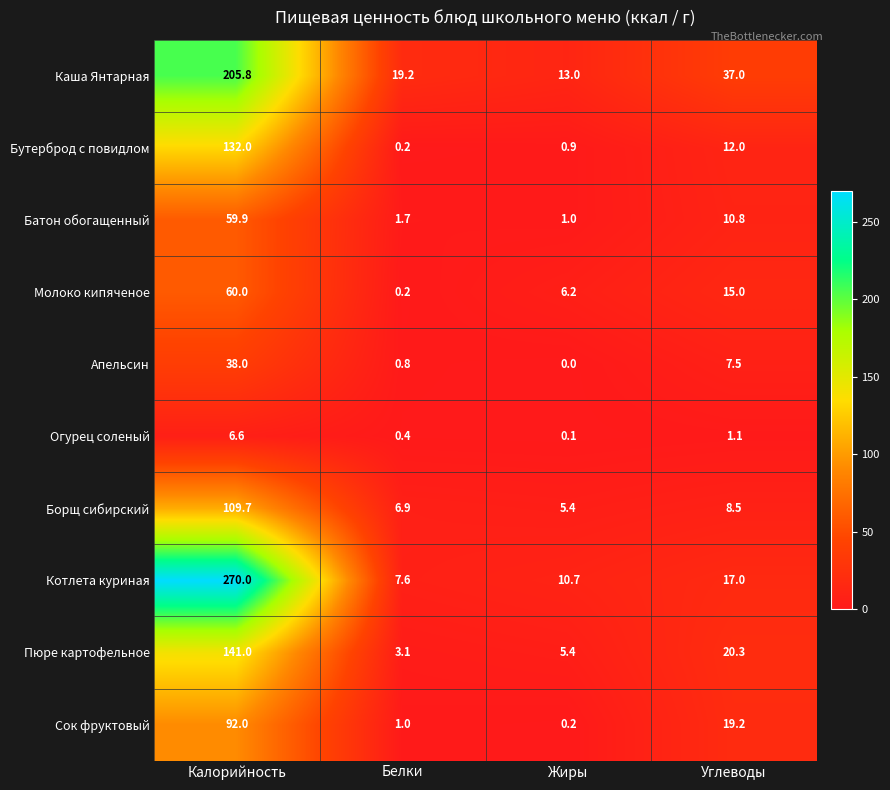

At which category is the sum across all series the highest?

Калорийность